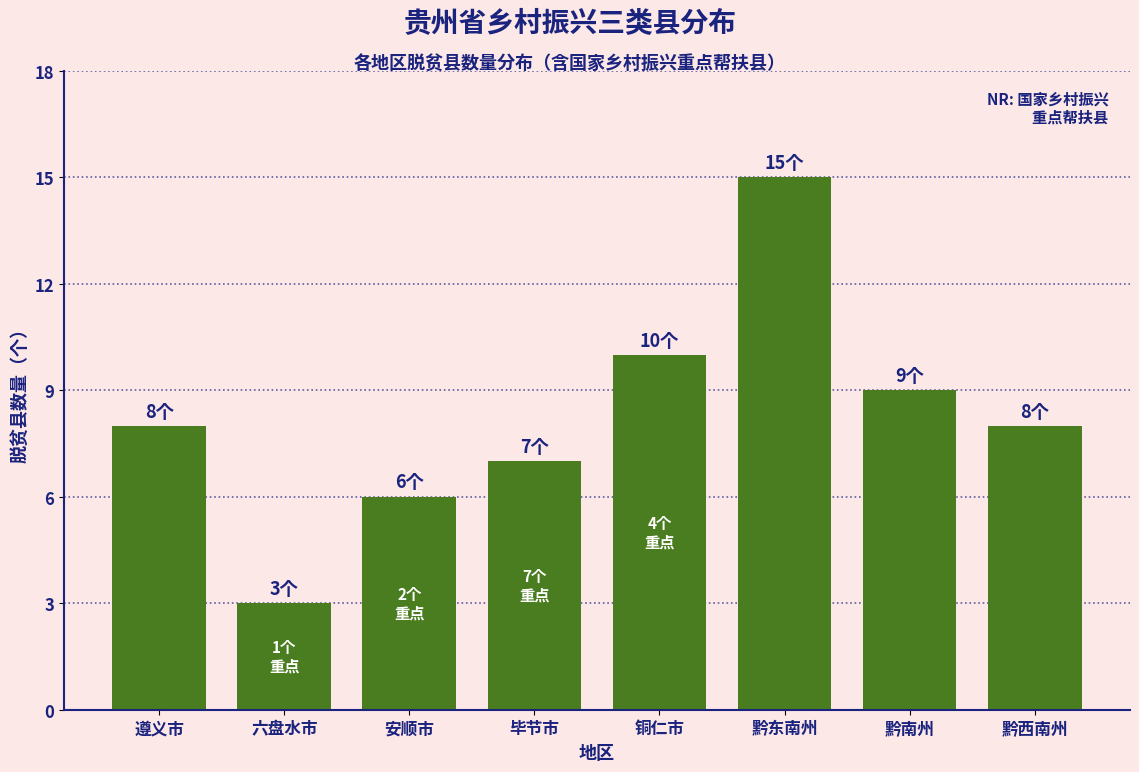

Reading left to right, extract all data points from this chart.

8	3	6	7	10	15	9	8